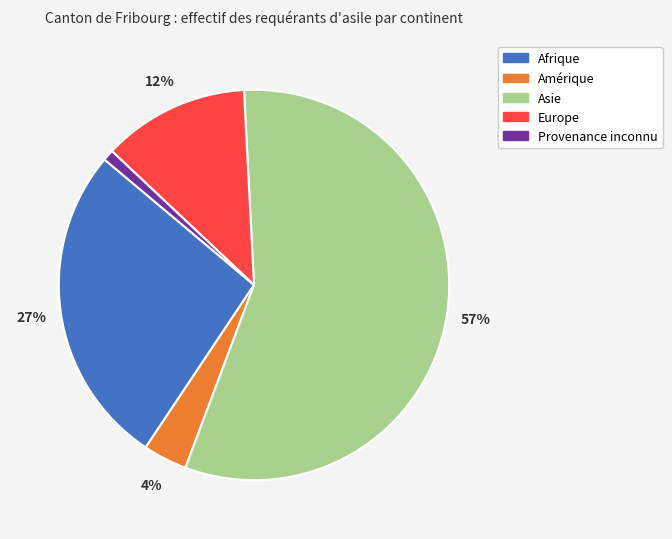

Does Asie account for over 50% of the chart?

Yes